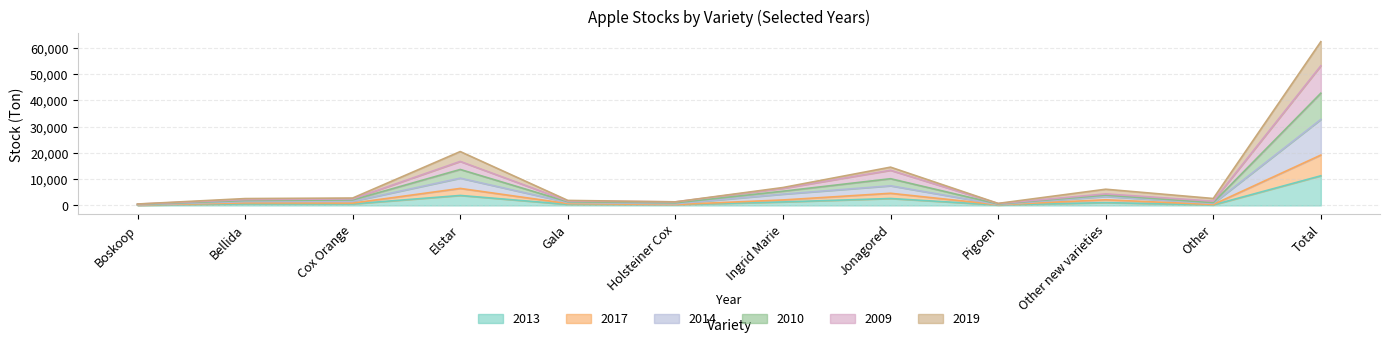

Is it true that 2010 equals 2483 at Cox Orange?

True